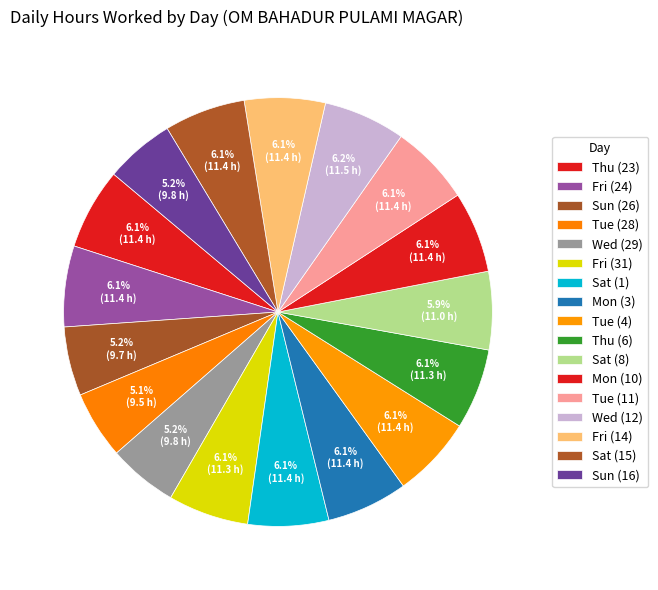

True or false: Thu (23) accounts for 18% of the total.

False